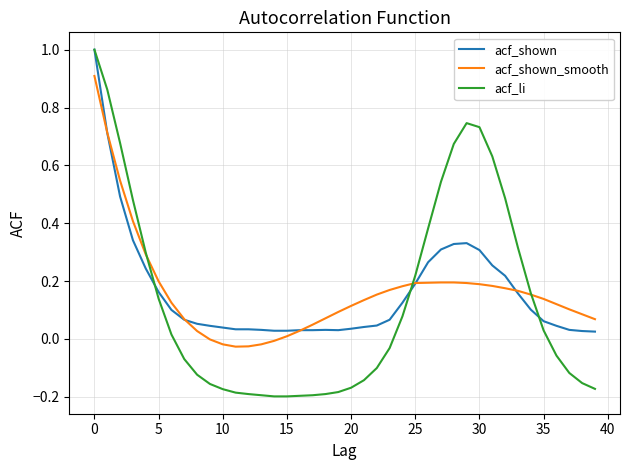

What are all the series names shown in the legend?

acf_shown, acf_shown_smooth, acf_li